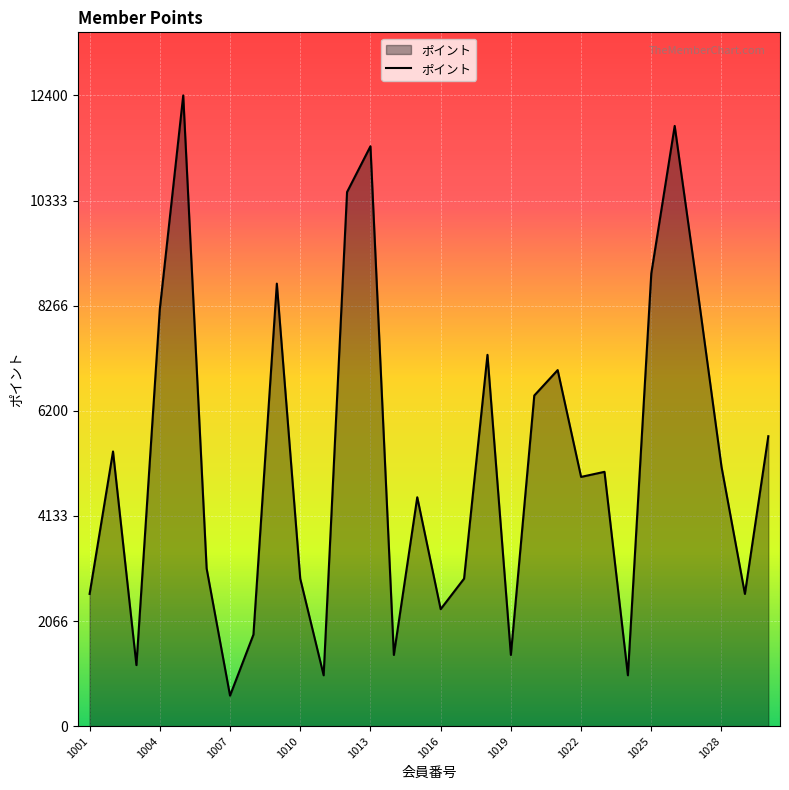

What is the difference between the second highest and second lowest values?

10800